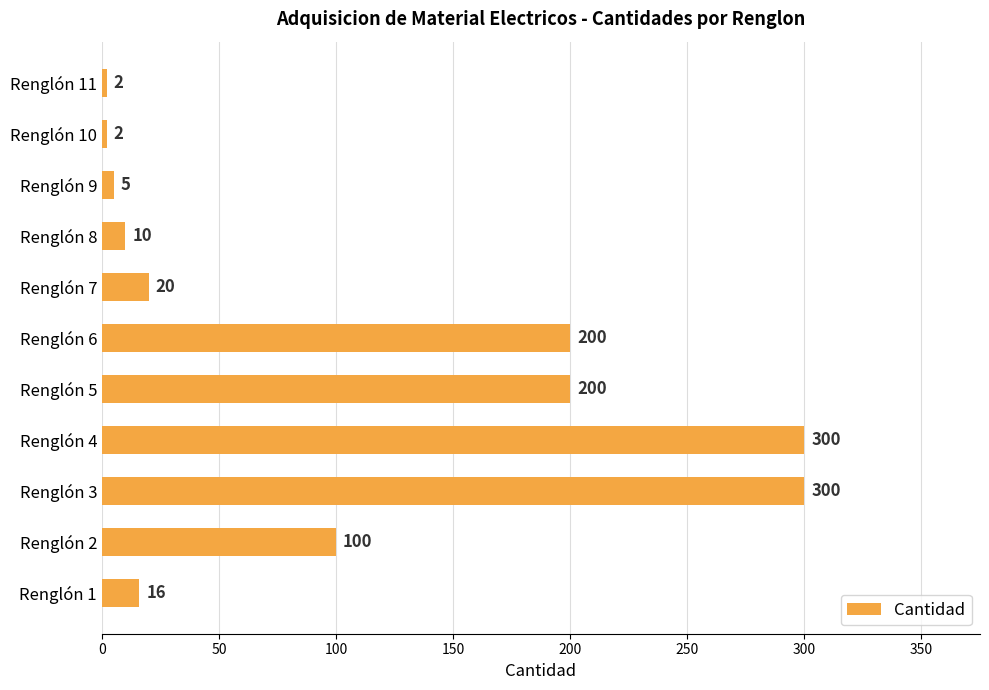

Are the bars grouped side by side (vs. stacked)?

No